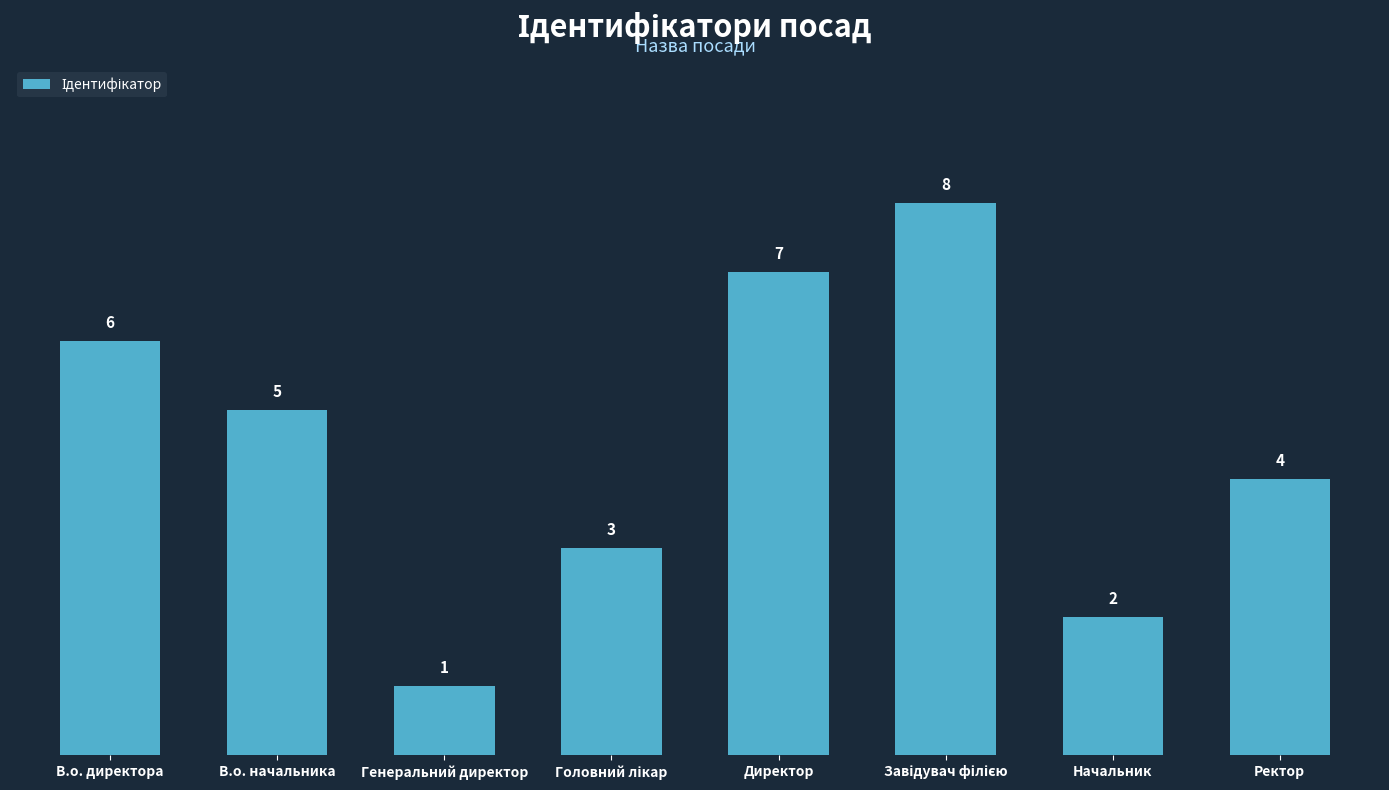

What is the sum of the values at В.о. директора and Директор?

13